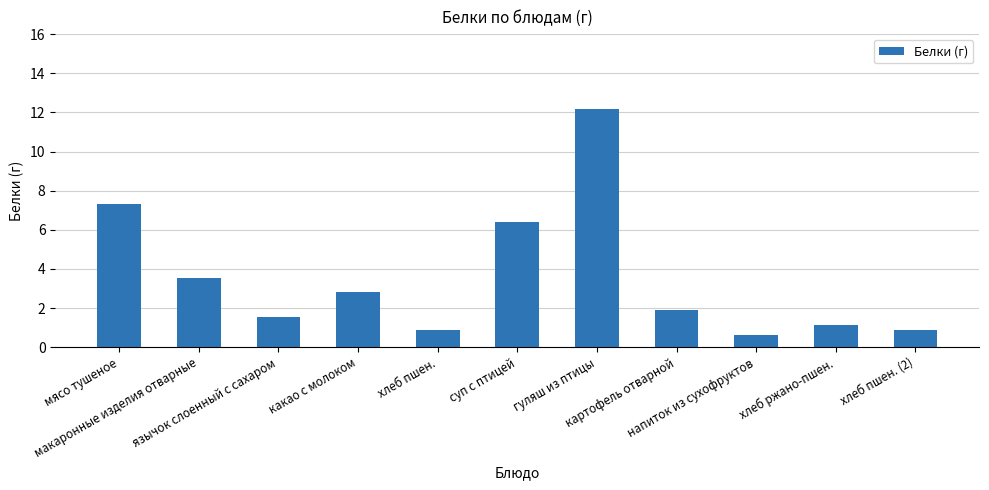

What is the sum of all values?

39.2